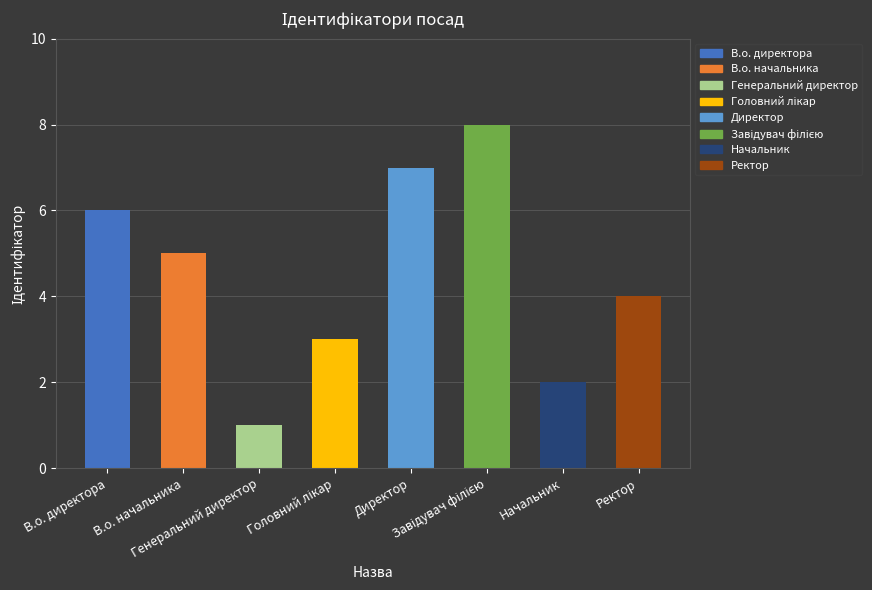

Are the bars horizontal?

No